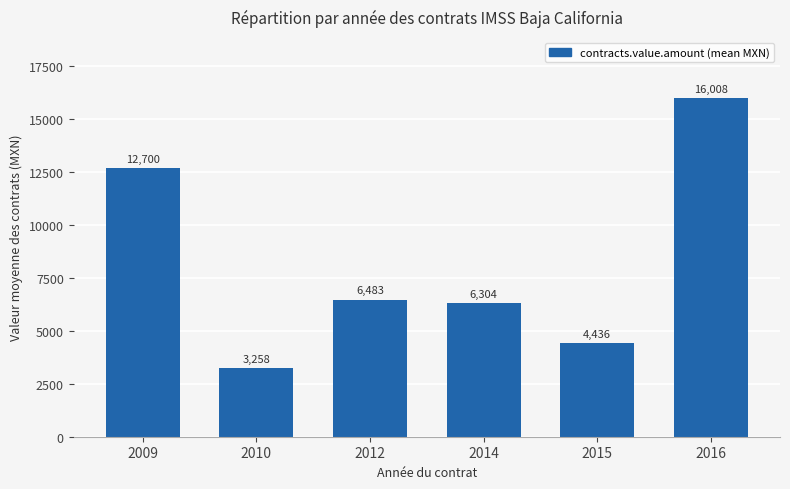

What is the value of the 6th bar from the left?

16008.3